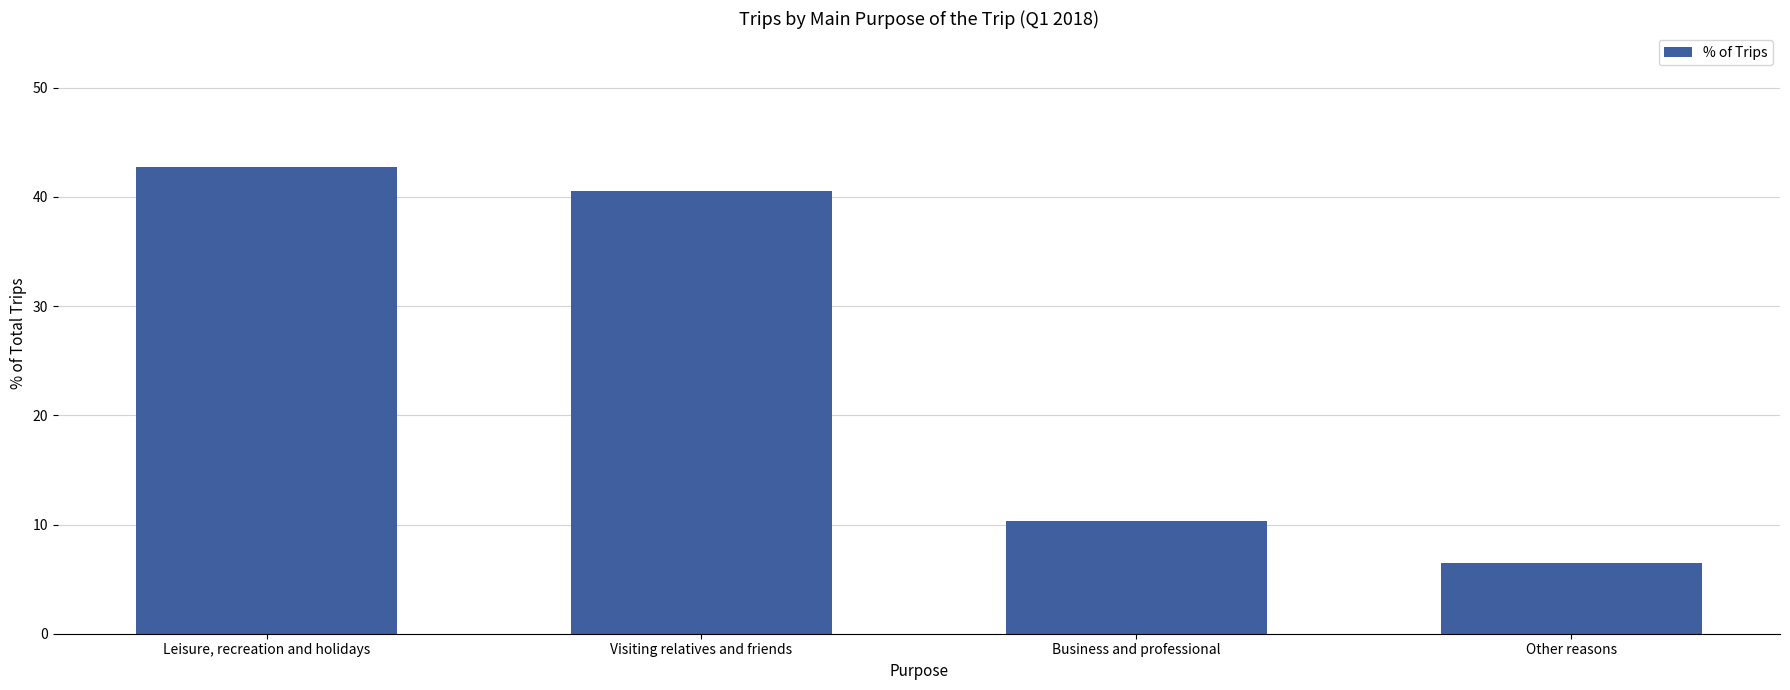

What is the maximum value shown in the chart?

42.7